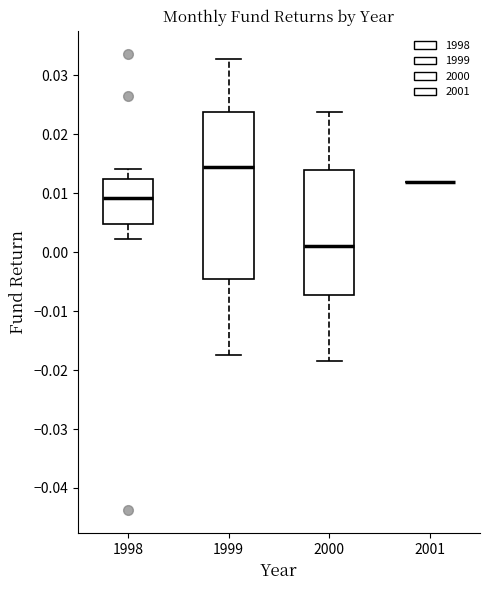

Where is the upper edge of the box at x = 1999 on the y-axis? The values are not printed on the chart, so give them approximately, as read against the axis.

0.024